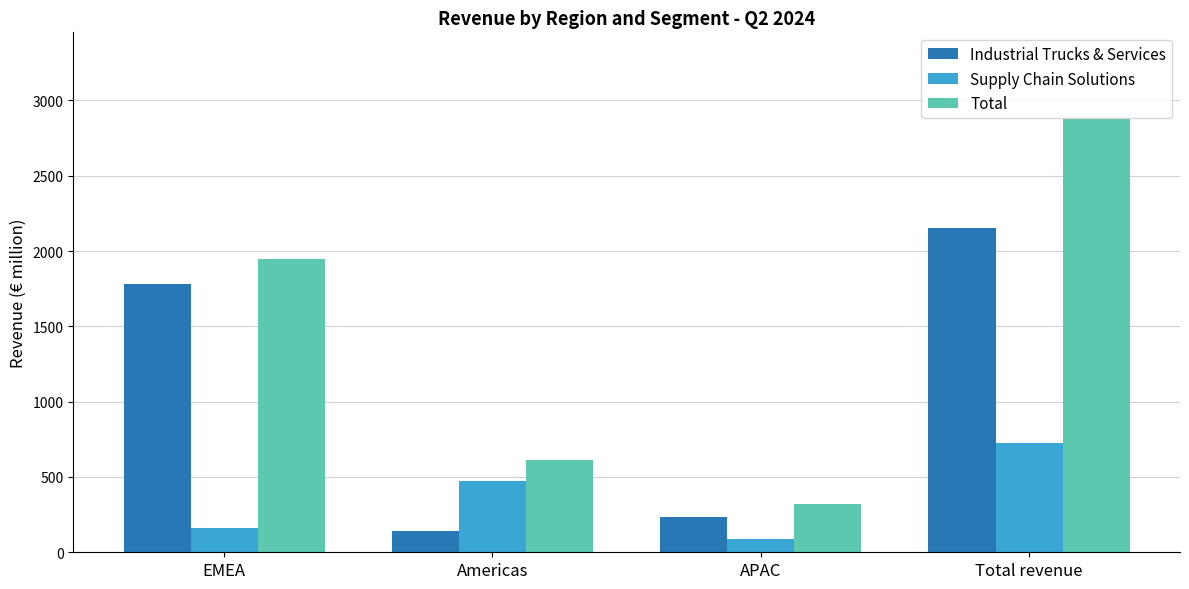

Is it true that Industrial Trucks & Services equals 231.1 at APAC?

True